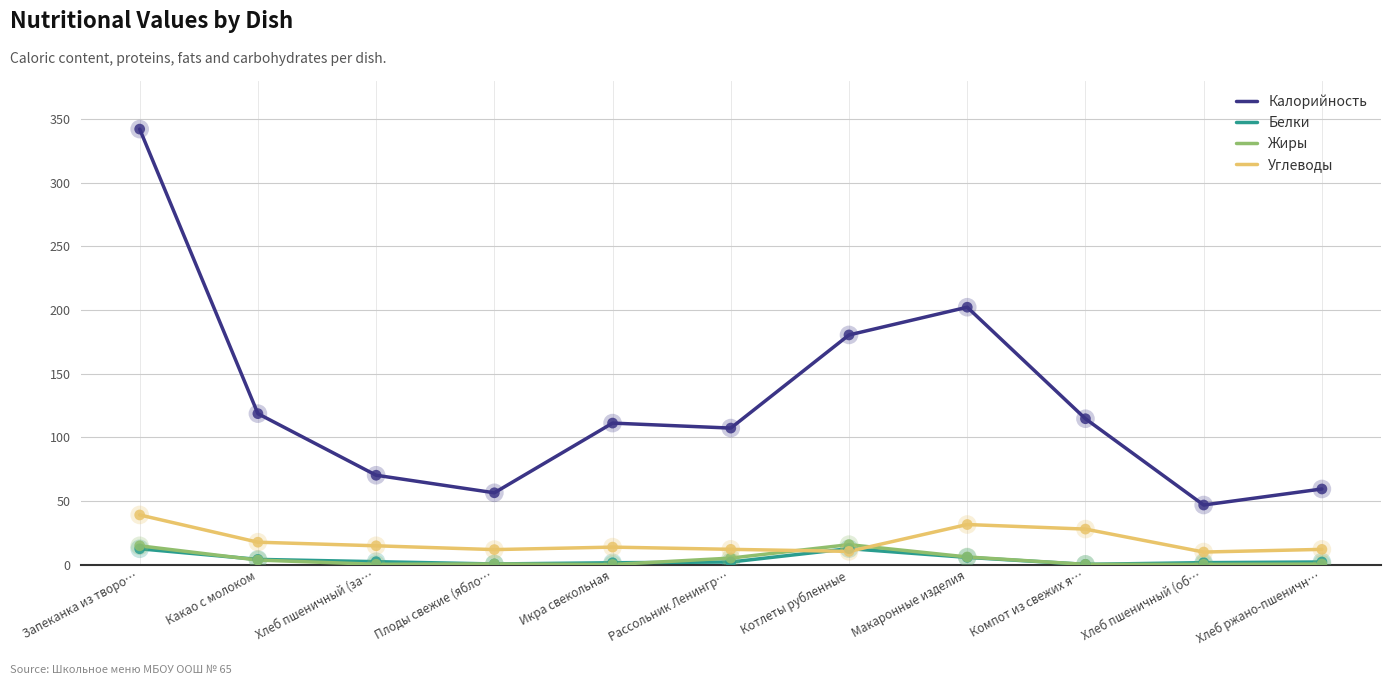

Which series has the widest spread of values?

Калорийность